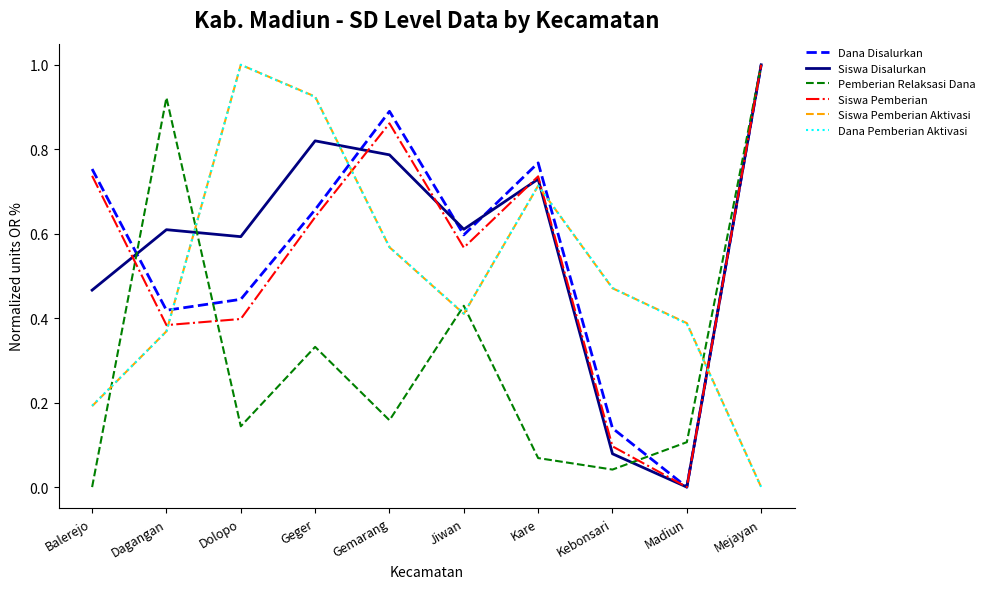

What is the sum of all Dana Pemberian Aktivasi values?

5.0